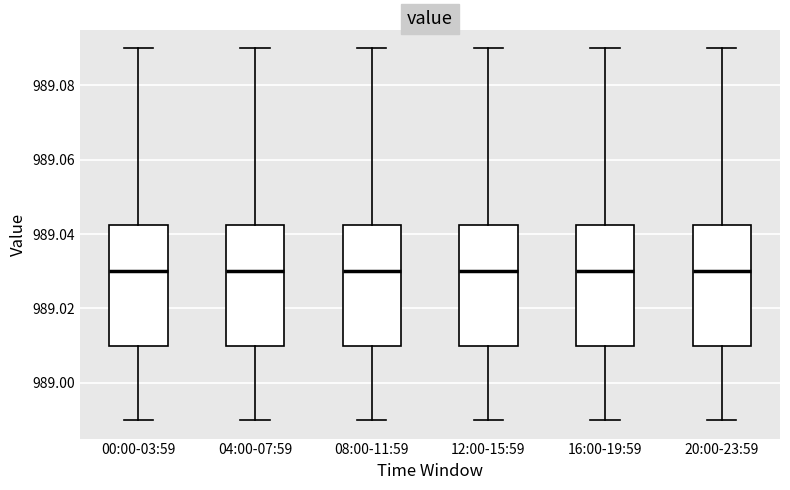

Reading left to right, read every box against the y-axis: the position of its median line, the range the box covers, and the ends of its whiskers. The values are not printed on the chart, so give them approximately, as read against the axis.

00:00-03:59: median 989.030, box 989.010 to 989.042, whiskers 988.990 to 989.090
04:00-07:59: median 989.030, box 989.010 to 989.042, whiskers 988.990 to 989.090
08:00-11:59: median 989.030, box 989.010 to 989.042, whiskers 988.990 to 989.090
12:00-15:59: median 989.030, box 989.010 to 989.042, whiskers 988.990 to 989.090
16:00-19:59: median 989.030, box 989.010 to 989.042, whiskers 988.990 to 989.090
20:00-23:59: median 989.030, box 989.010 to 989.042, whiskers 988.990 to 989.090